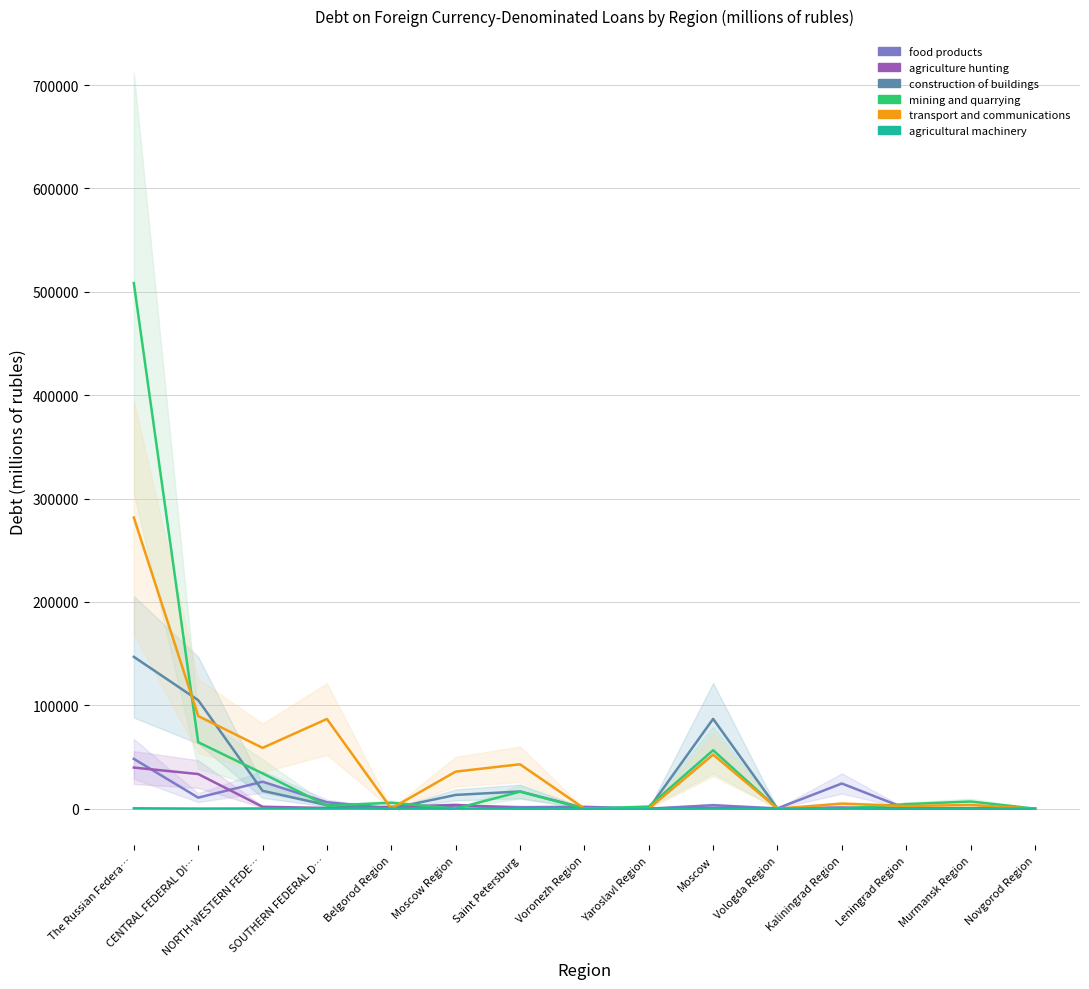

What is the difference between the maximum and second lowest values in the food products series?

48129